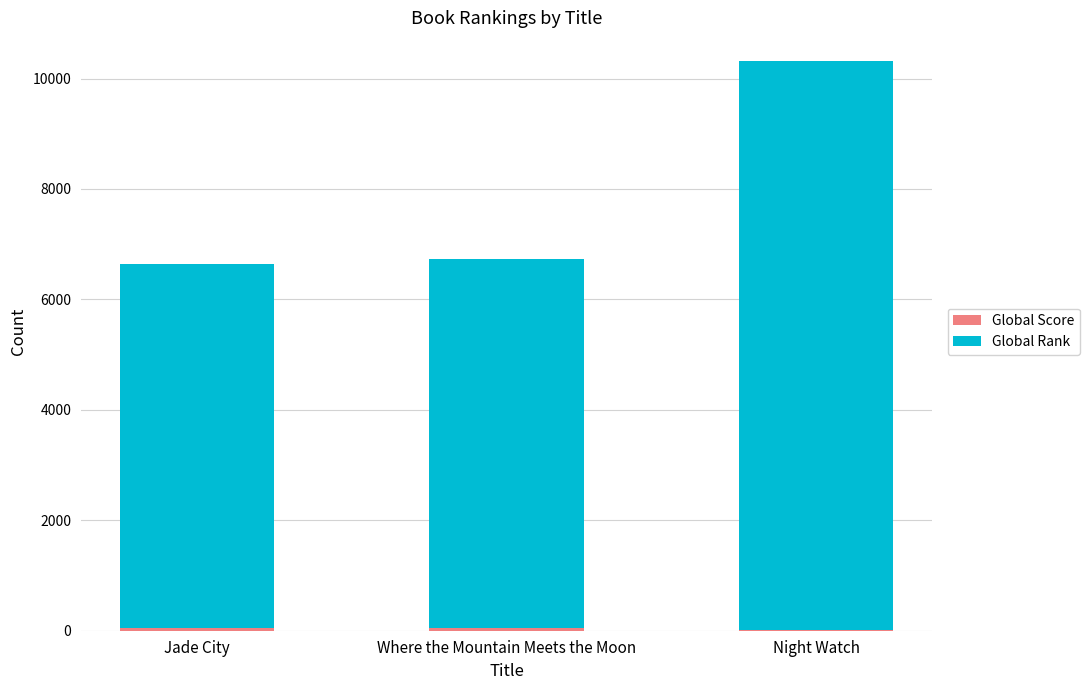

At which category is the sum across all series the highest?

Night Watch